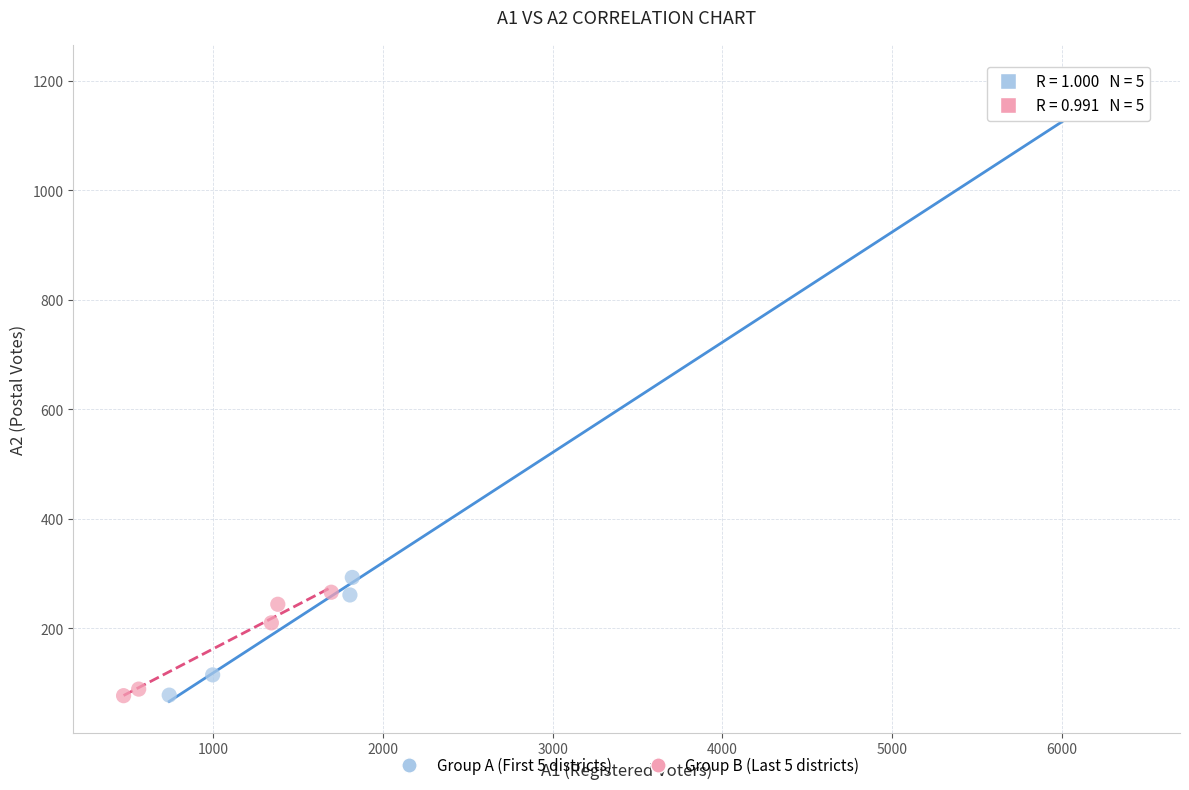

What are all the series names shown in the legend?

Group A (First 5 districts), Group B (Last 5 districts)